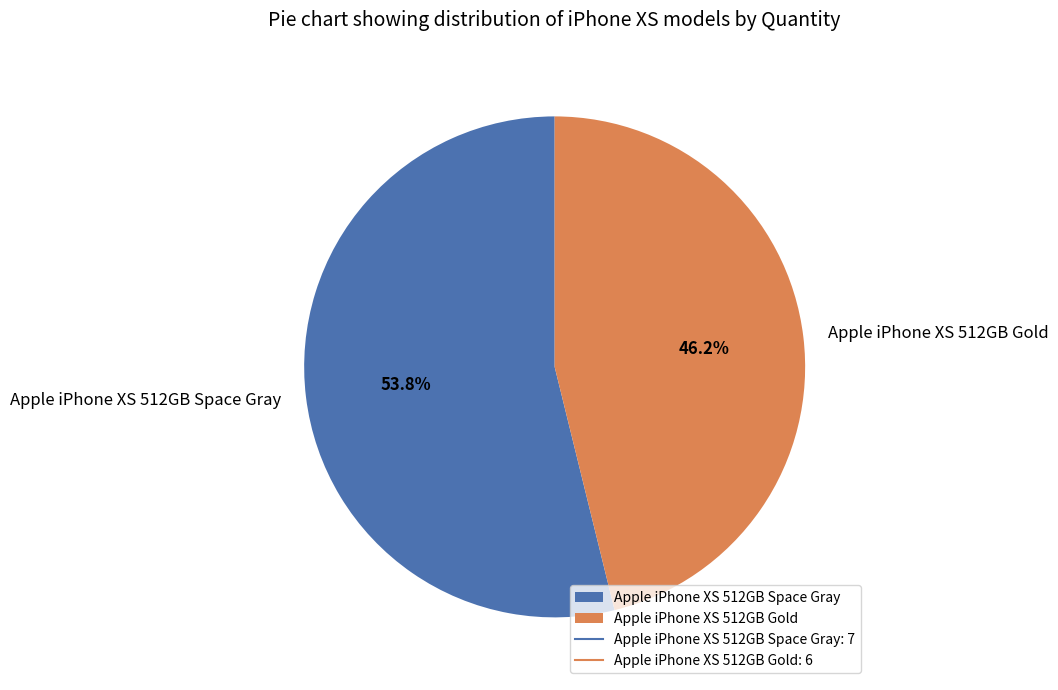

Which category has the smallest portion of the pie?

Apple iPhone XS 512GB Gold